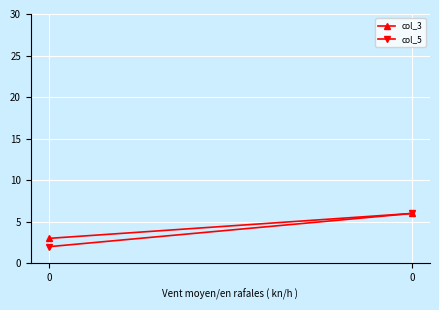

What is the sum of all col_3 values?

9